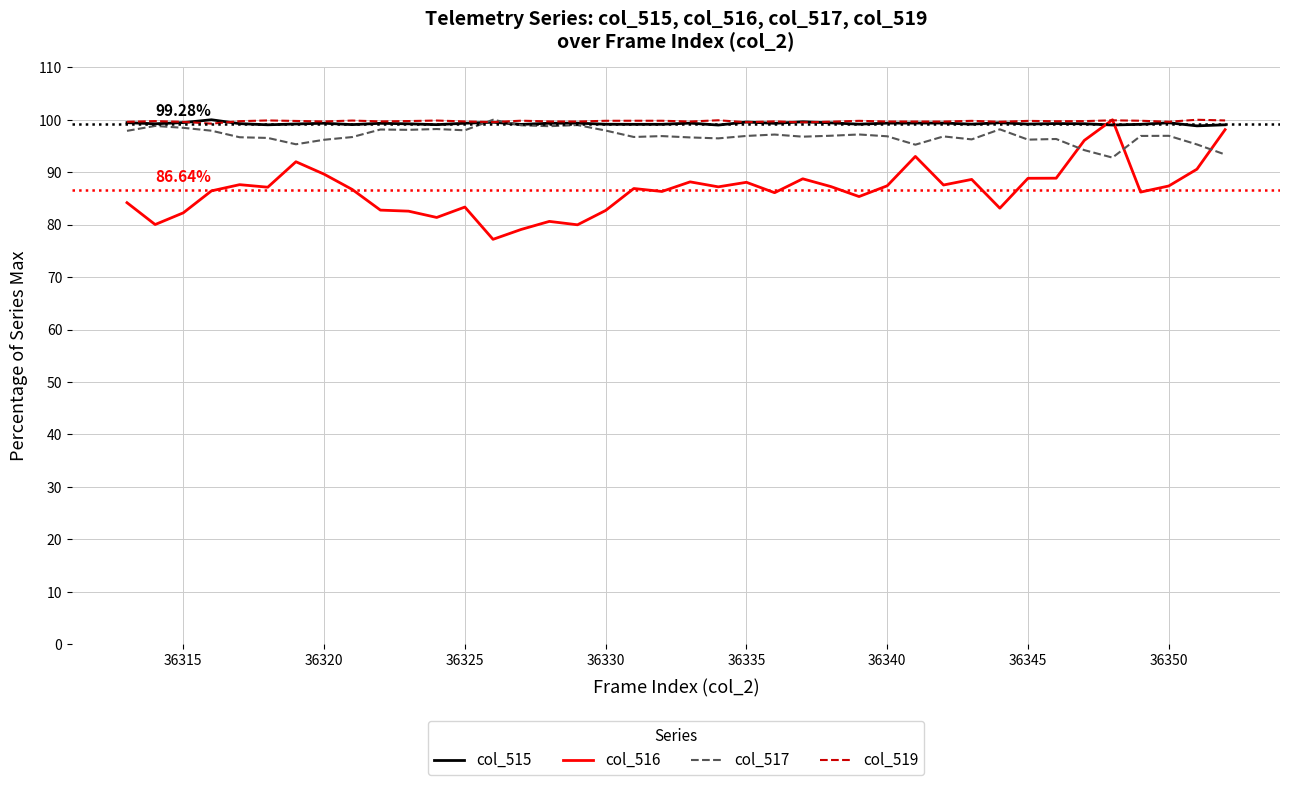

True or false: col_516 has more than 0 points higher than both neighbors.

True